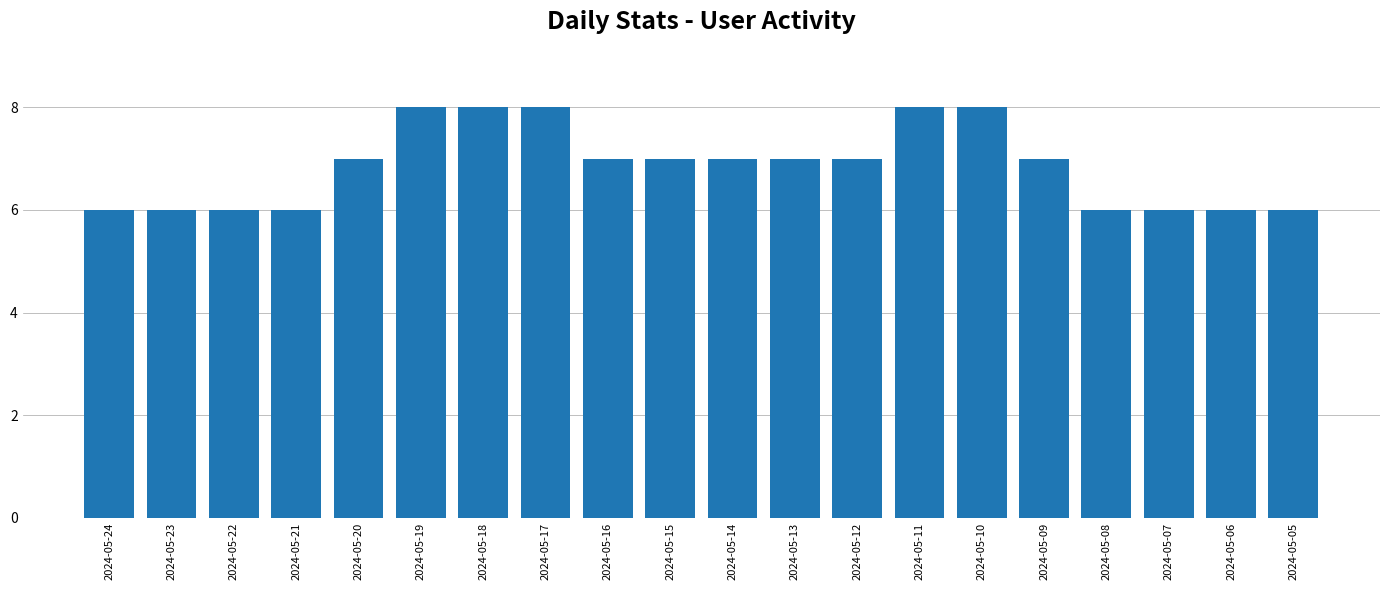

Reading right to left, list all the values displayed in this chart.

2024-05-05=6	2024-05-06=6	2024-05-07=6	2024-05-08=6	2024-05-09=7	2024-05-10=8	2024-05-11=8	2024-05-12=7	2024-05-13=7	2024-05-14=7	2024-05-15=7	2024-05-16=7	2024-05-17=8	2024-05-18=8	2024-05-19=8	2024-05-20=7	2024-05-21=6	2024-05-22=6	2024-05-23=6	2024-05-24=6